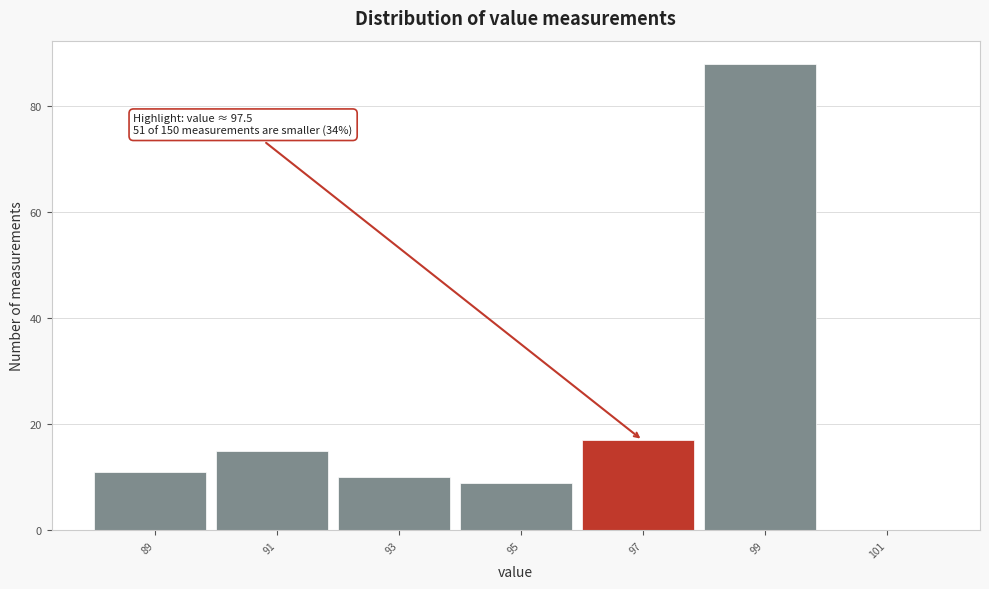

Reading left to right, extract all data points from this chart.

89=11	91=15	93=10	95=9	97=17	99=88	101=0